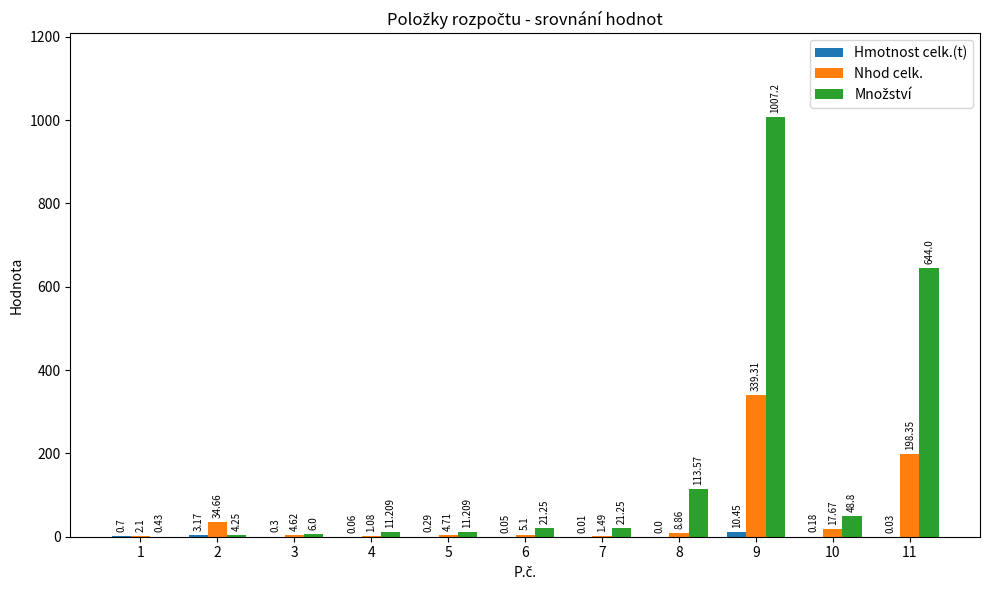

Where is Nhod celk. nearest to the value 170?

11